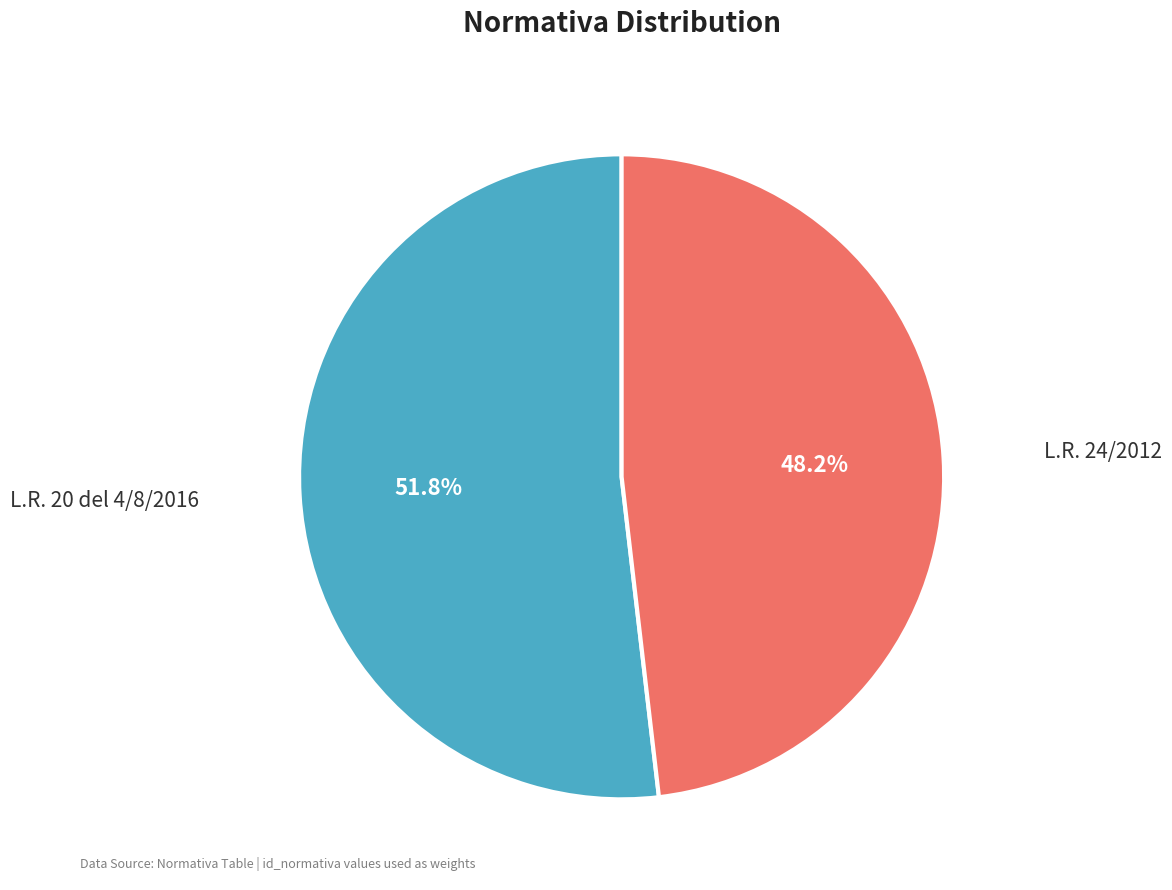

How much of the chart is everything except L.R. 24/2012?

51.8%